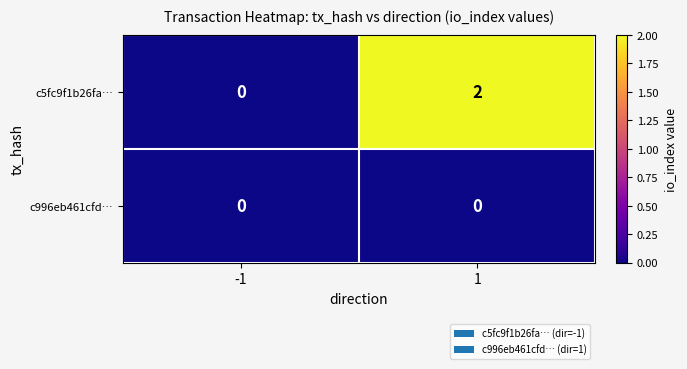

Is it true that c996eb461cfd… equals 0 at 1?

True